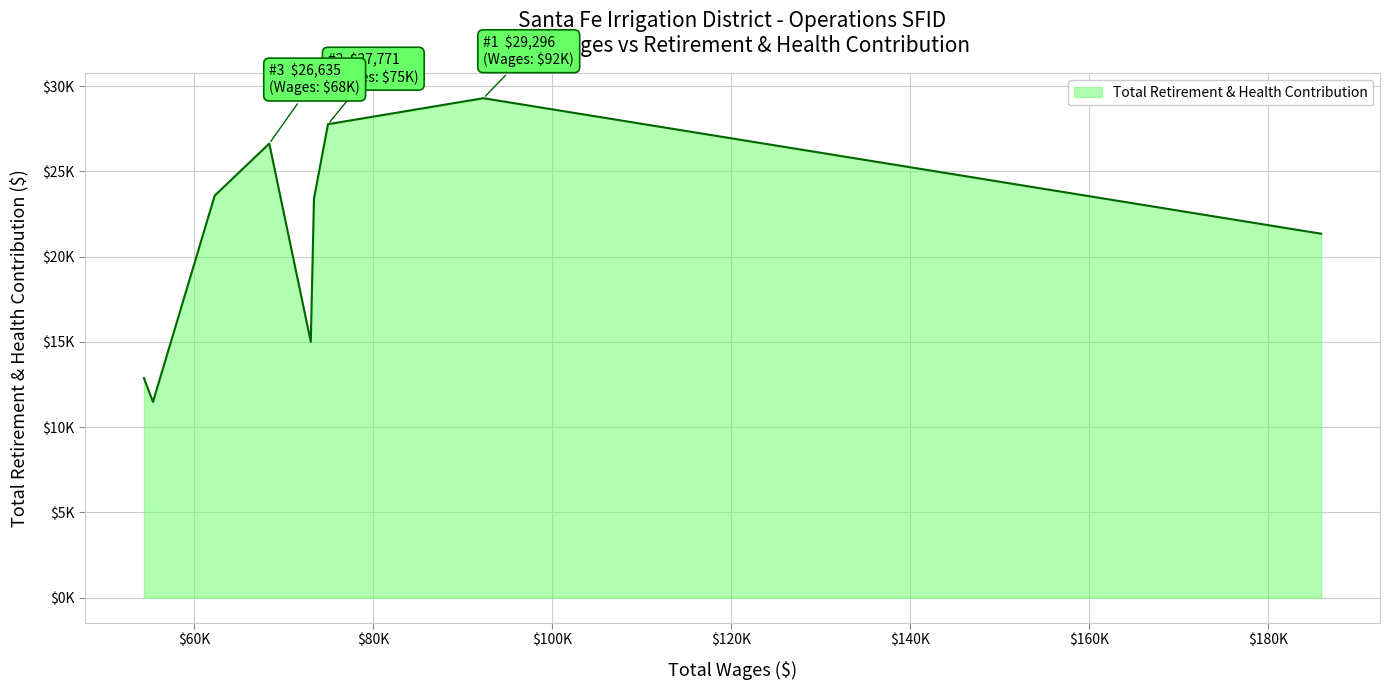

What is the maximum value shown in the chart?

29296